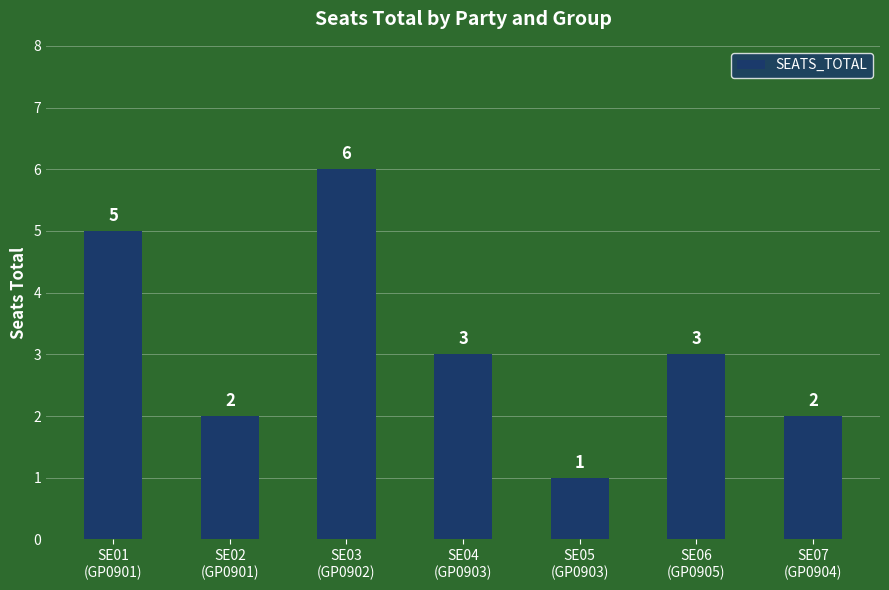

What is the difference between the second highest and second lowest values?

3